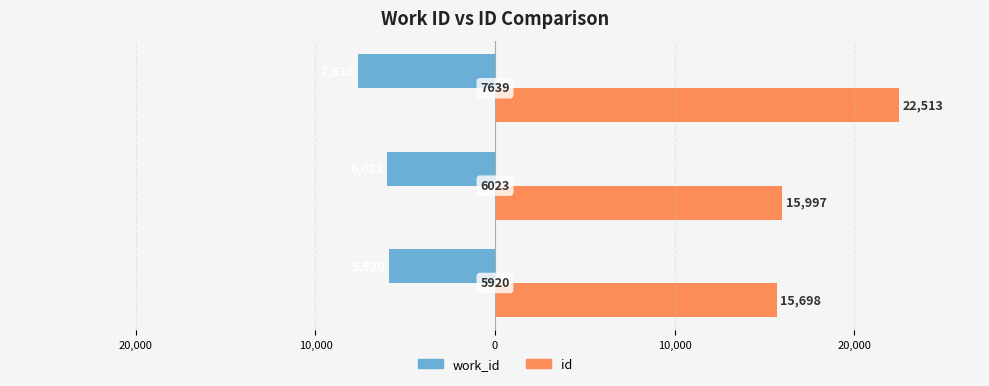

What are all the series names shown in the legend?

work_id, id